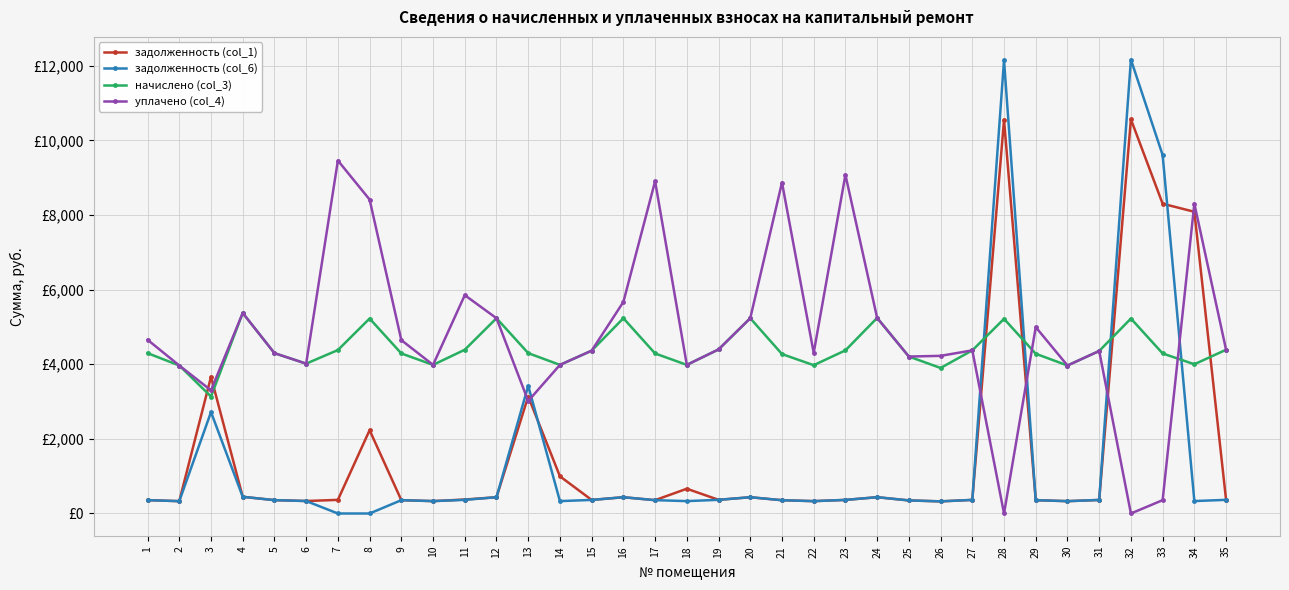

What are all the series names shown in the legend?

задолженность (col_1), задолженность (col_6), начислено (col_3), уплачено (col_4)